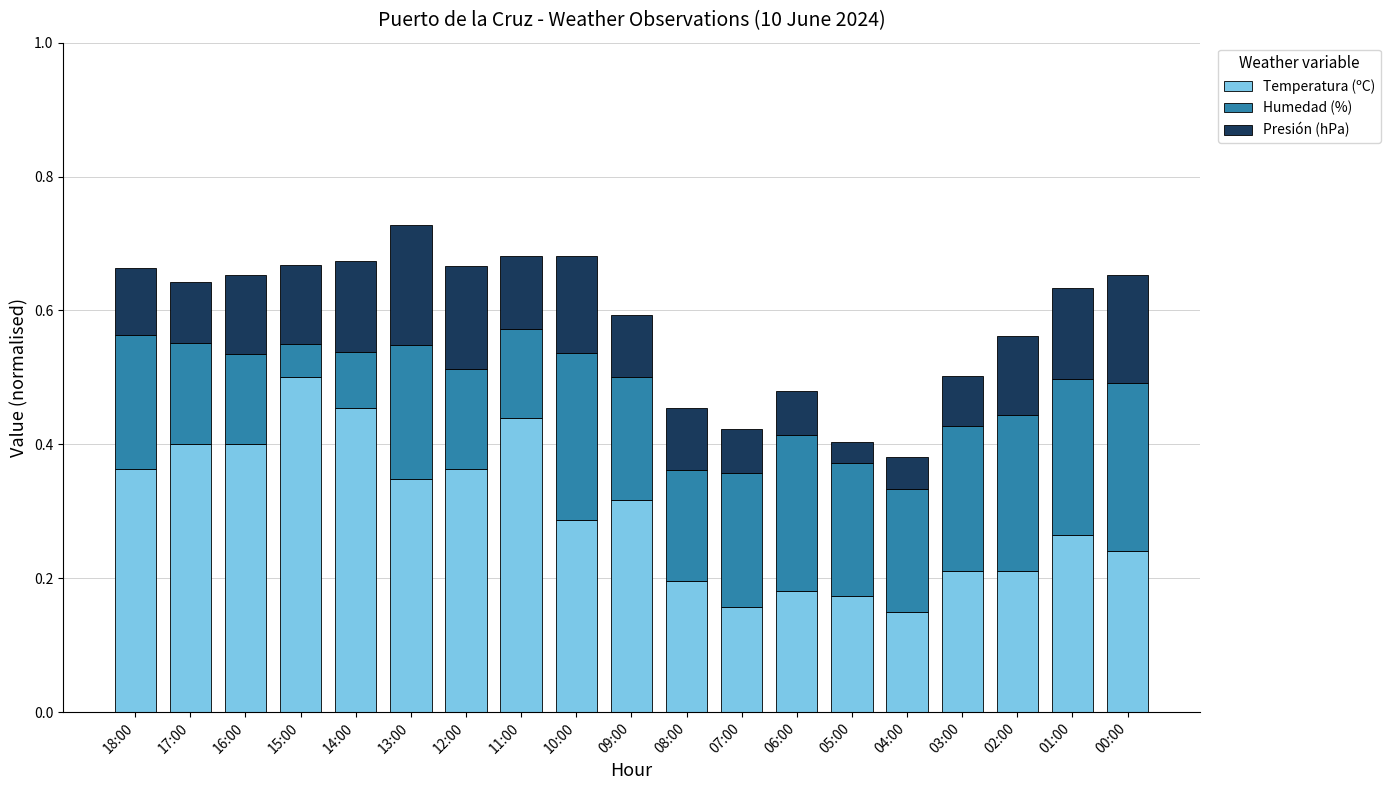

The value of Temperatura (ºC) at 03:00 is 0.4. True or false?

False